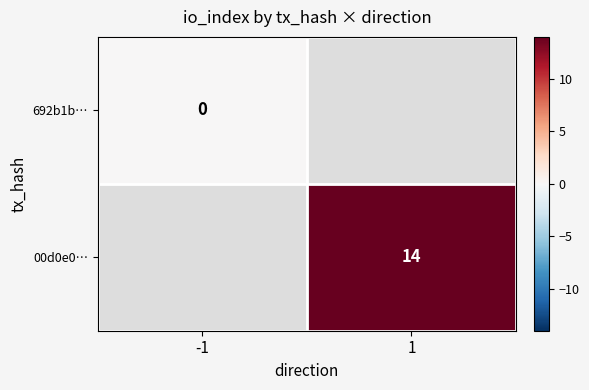

Is it true that 00d0e0… equals 14 at 1?

True